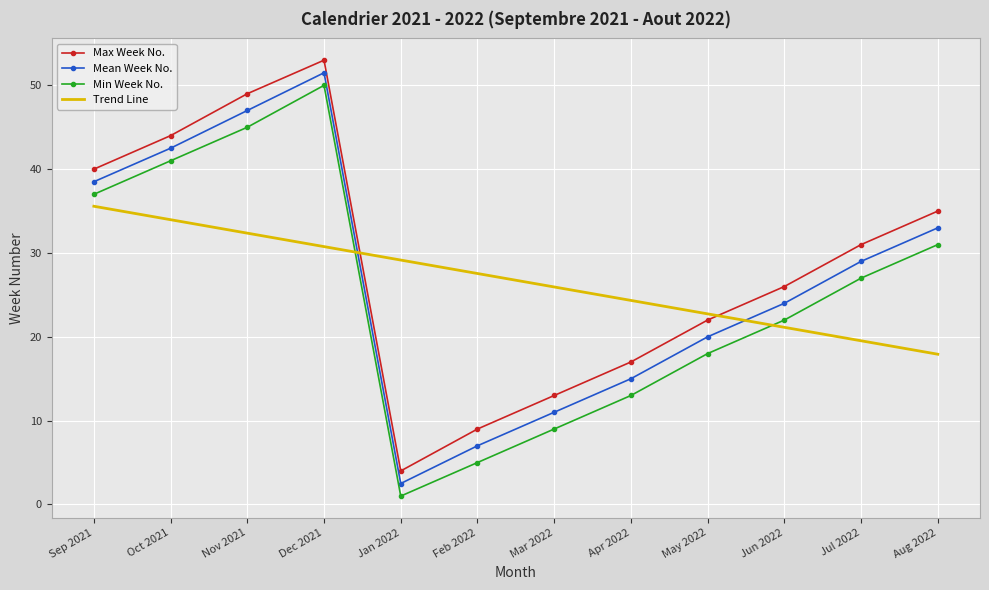

What position from the right is Feb 2022?

7